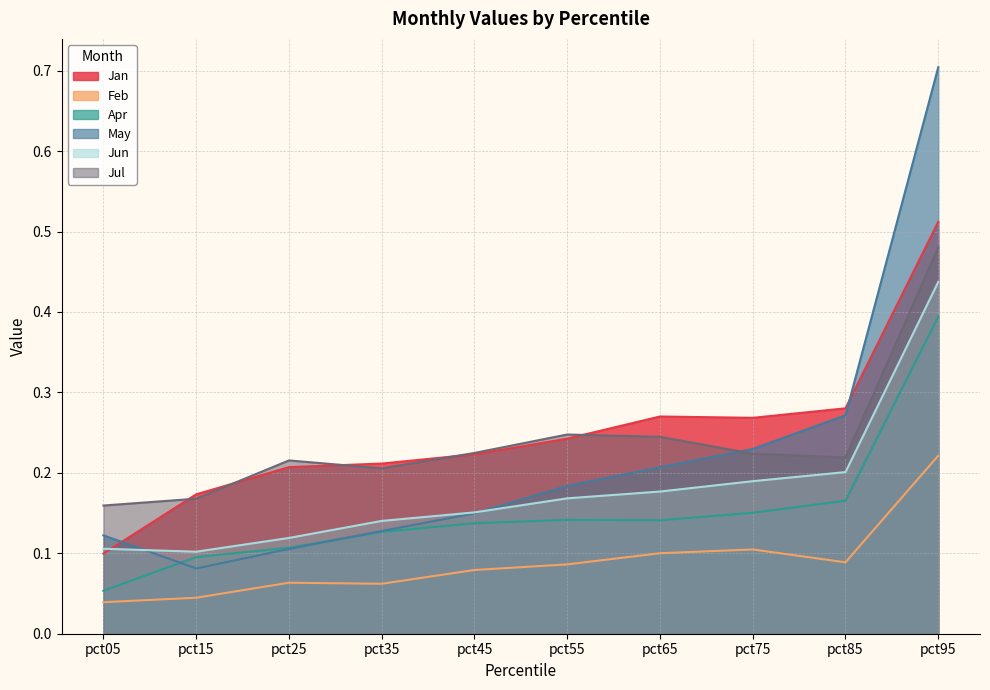

Reading left to right, what are all the values shown in this chart?

Jan: 0.1	0.2	0.2	0.2	0.2	0.2	0.3	0.3	0.3	0.5
Feb: 0.0	0.0	0.1	0.1	0.1	0.1	0.1	0.1	0.1	0.2
Apr: 0.1	0.1	0.1	0.1	0.1	0.1	0.1	0.2	0.2	0.4
May: 0.1	0.1	0.1	0.1	0.1	0.2	0.2	0.2	0.3	0.7
Jun: 0.1	0.1	0.1	0.1	0.2	0.2	0.2	0.2	0.2	0.4
Jul: 0.2	0.2	0.2	0.2	0.2	0.2	0.2	0.2	0.2	0.5